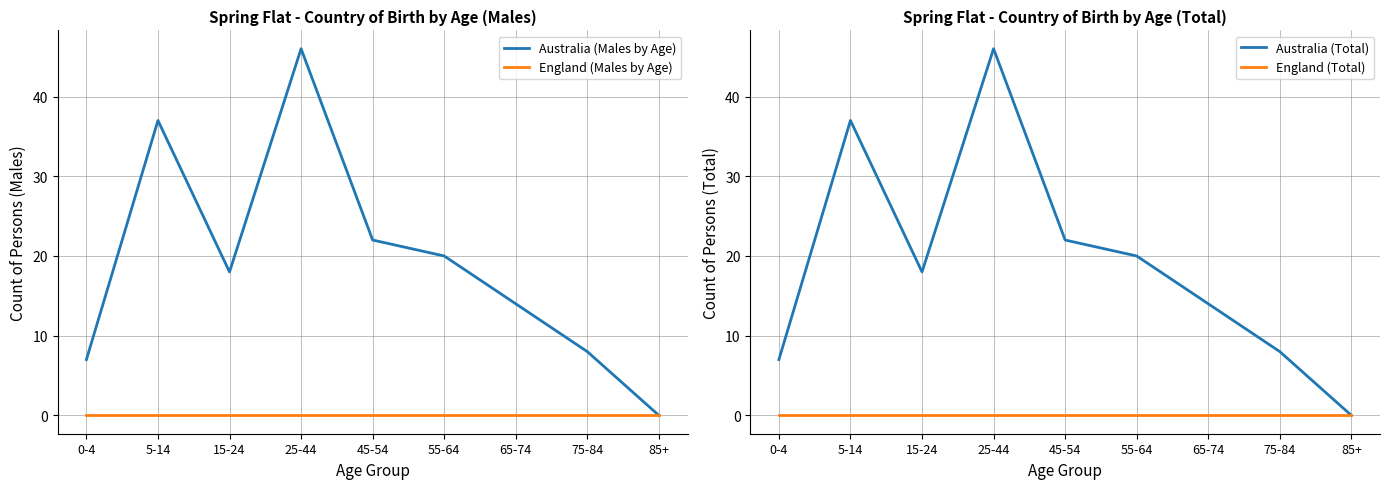

How many lines are shown in the chart?

4